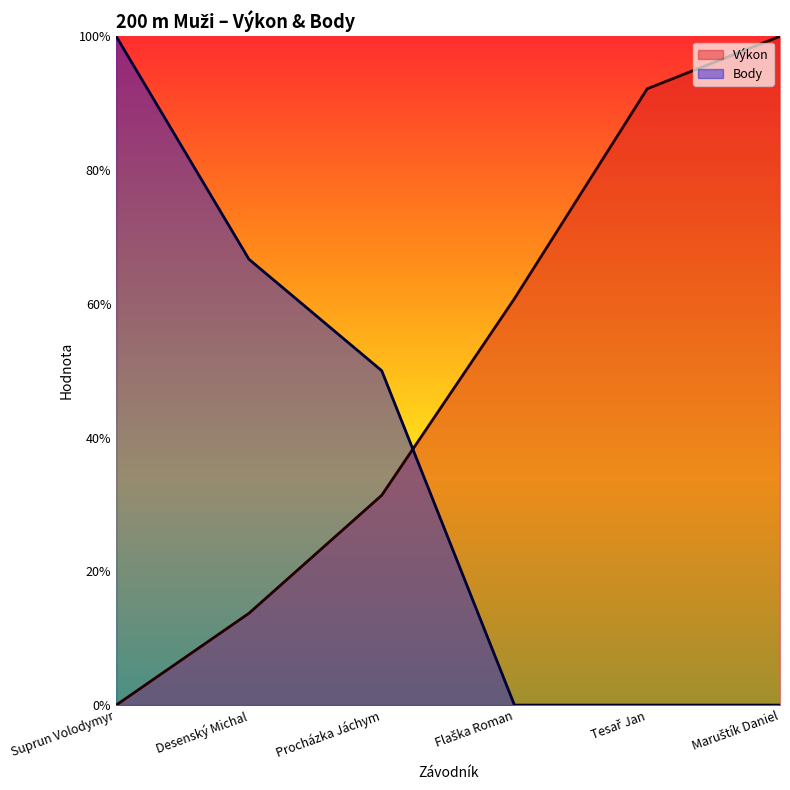

How many data points does each series have?

6